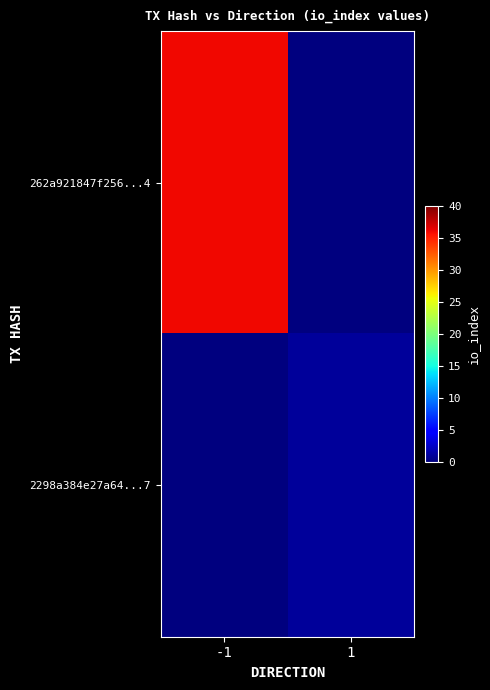

List the series in order of their overall mean, highest first.

262a921847f256...4, 2298a384e27a64...7